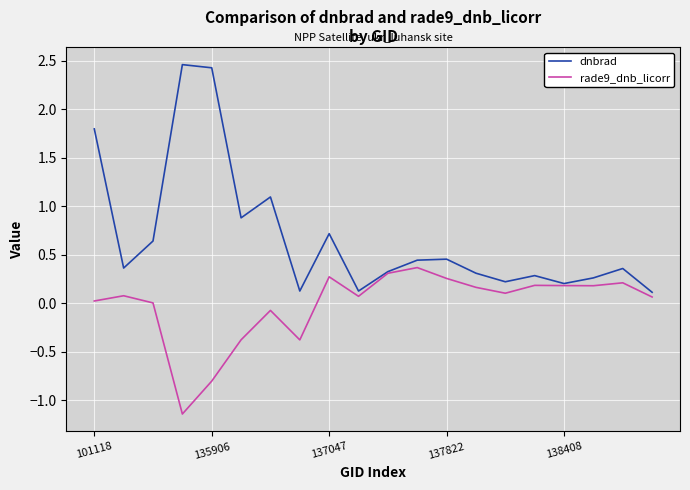

Which series has the widest spread of values?

dnbrad